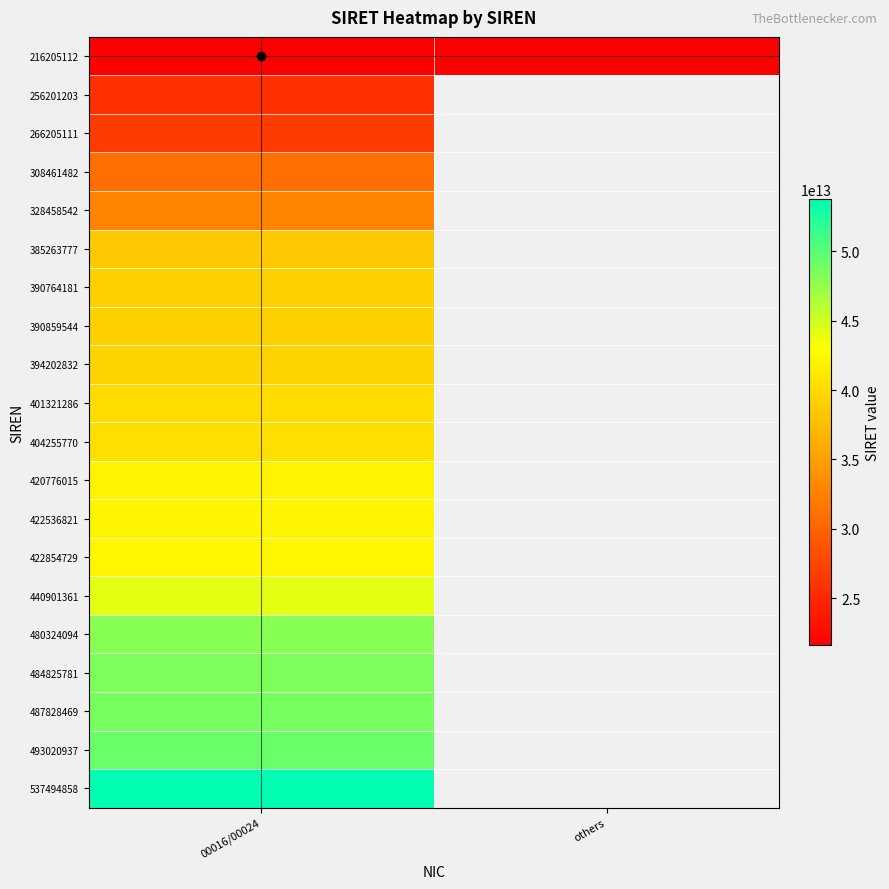

What is the smallest value displayed?

21620511200016.0